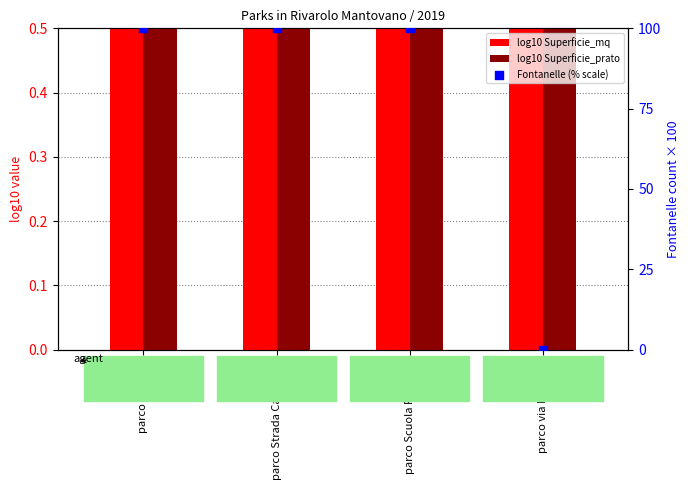

At how many categories does at least one series exceed 88?

3